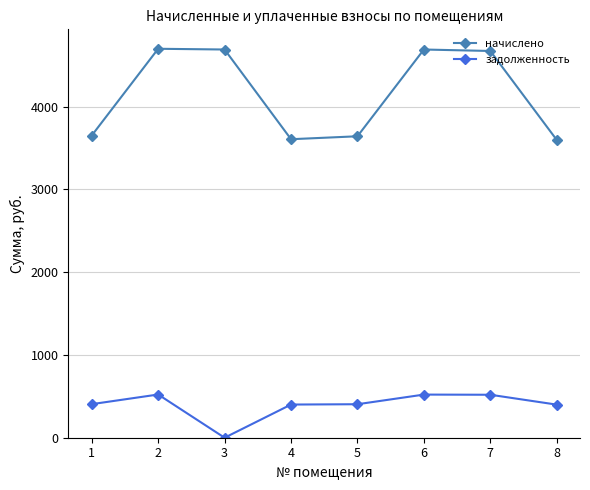

True or false: начислено has more than 0 points higher than both neighbors.

True